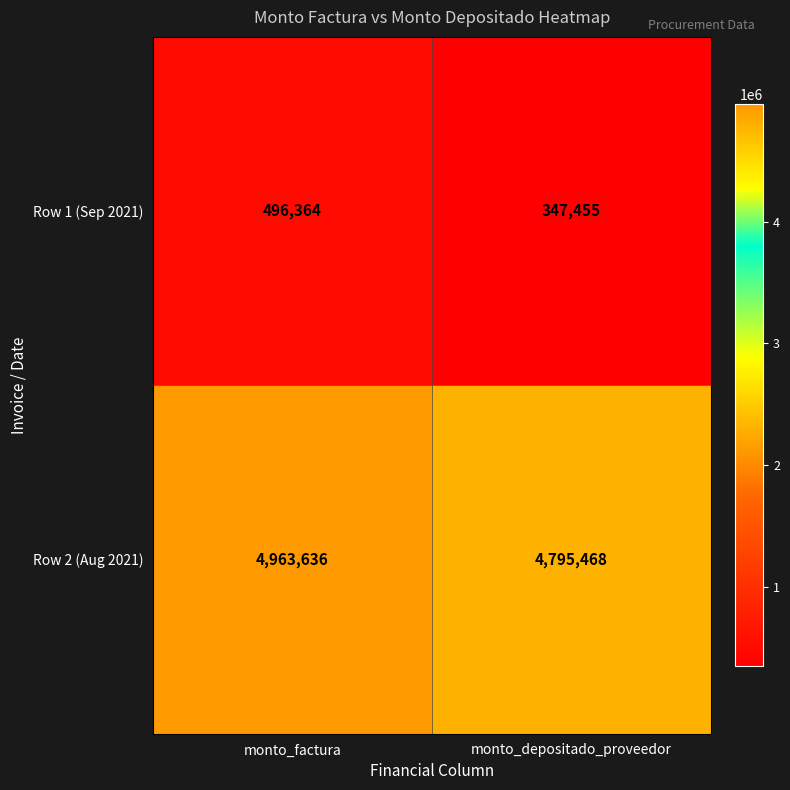

Reading left to right, transcribe all the data shown in this chart.

Row 1 (Sep 2021): 496364	347455
Row 2 (Aug 2021): 4963636	4795468